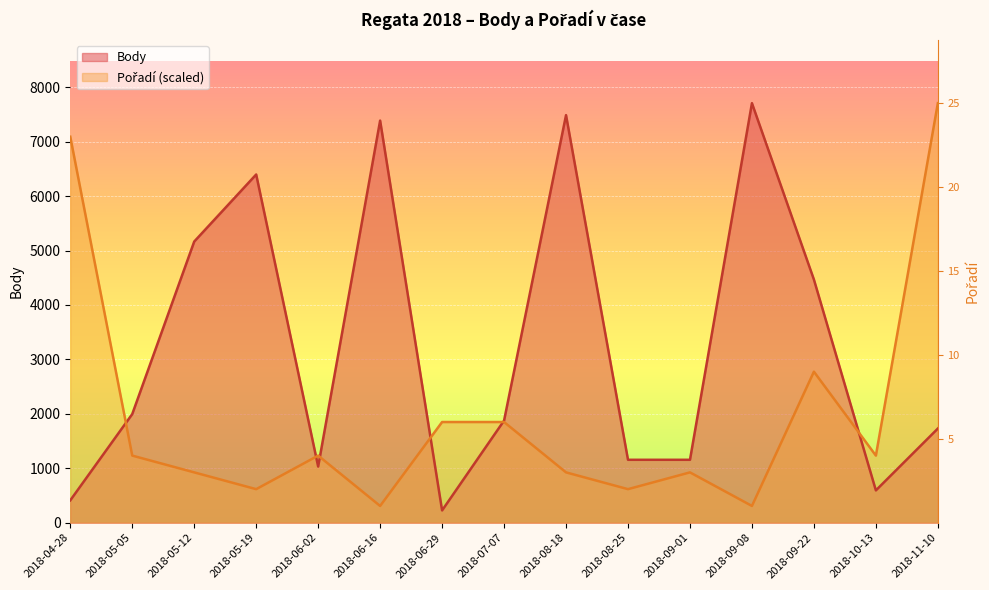

True or false: Body and Pořadí cross at least once.

True